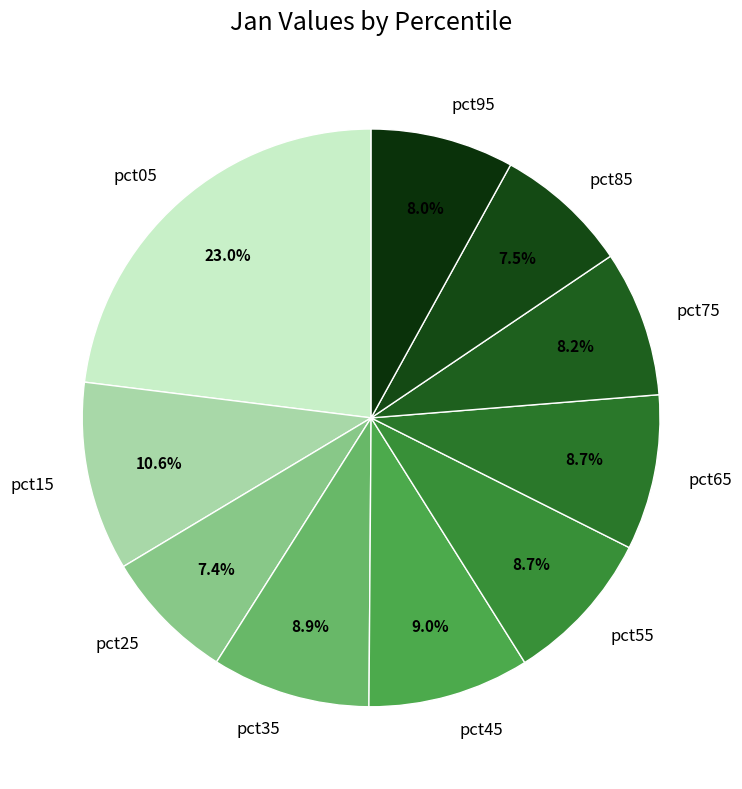

What percentage is the pct65 slice, to the nearest percent?

9%